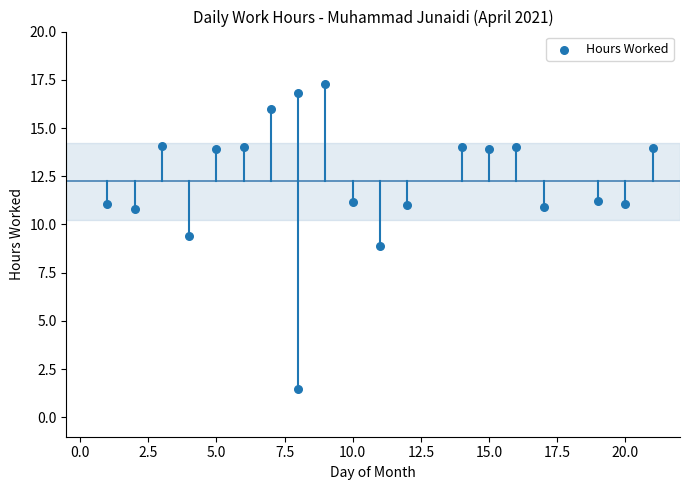

What is the range of X values (max minus min)?

20.0